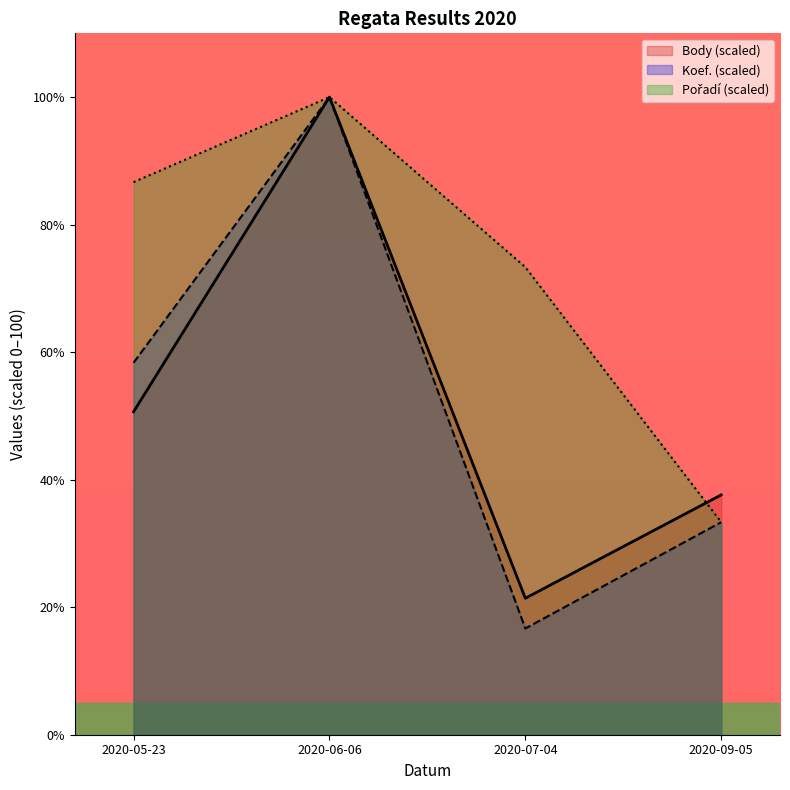

What is the total value across all series at 2020-06-06?

300.0